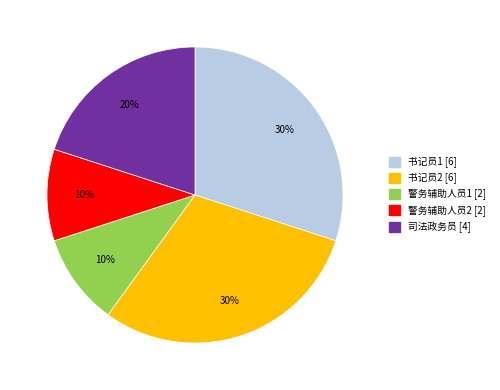

To the nearest percent, what is the average slice percentage?

20%